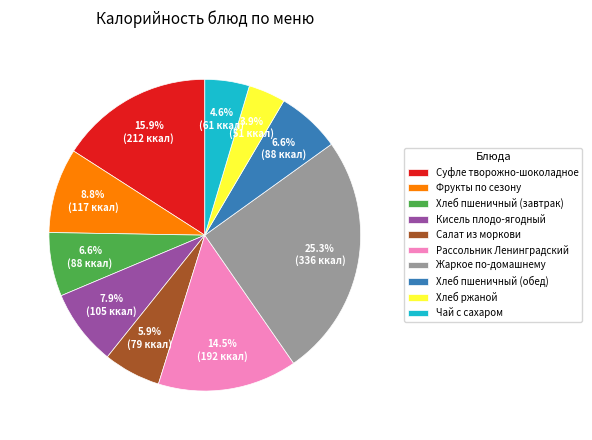

Which has a higher value, Чай с сахаром or Суфле творожно-шоколадное?

Суфле творожно-шоколадное